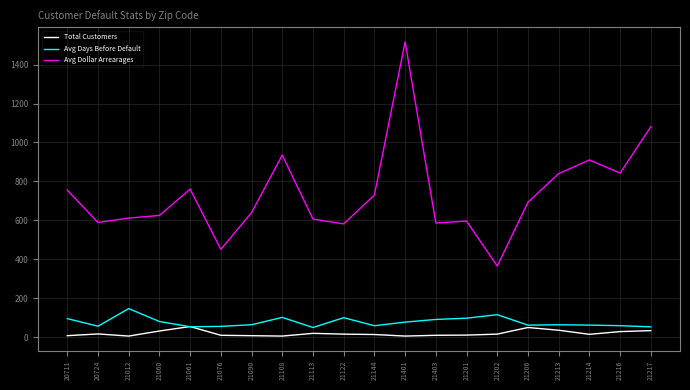

What is the highest value of the Avg Dollar Arrearages series?

1516.8